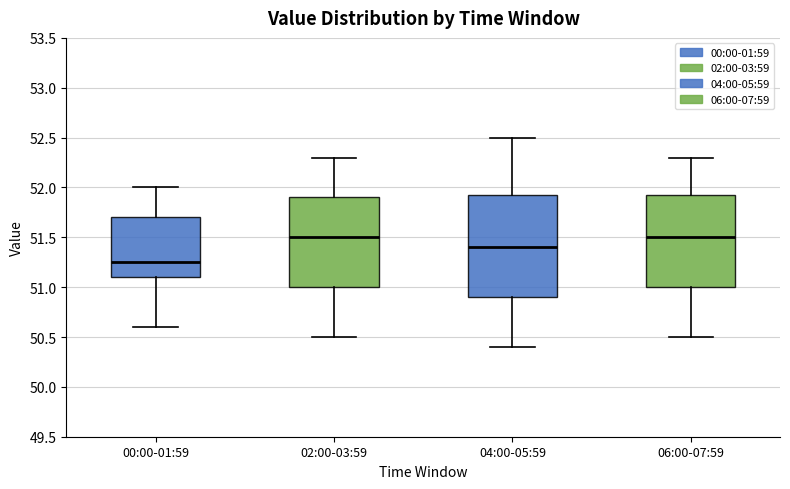

Reading left to right, transcribe this box plot: for each box, give where its median line is, the range the box spans, and where its two whiskers end, as read against the y-axis. The values are not printed on the chart, so give them approximately, as read against the axis.

00:00-01:59: median 51.25, box 51.10 to 51.70, whiskers 50.60 to 52.00
02:00-03:59: median 51.50, box 51.00 to 51.90, whiskers 50.50 to 52.30
04:00-05:59: median 51.40, box 50.90 to 51.95, whiskers 50.40 to 52.50
06:00-07:59: median 51.50, box 51.00 to 51.95, whiskers 50.50 to 52.30